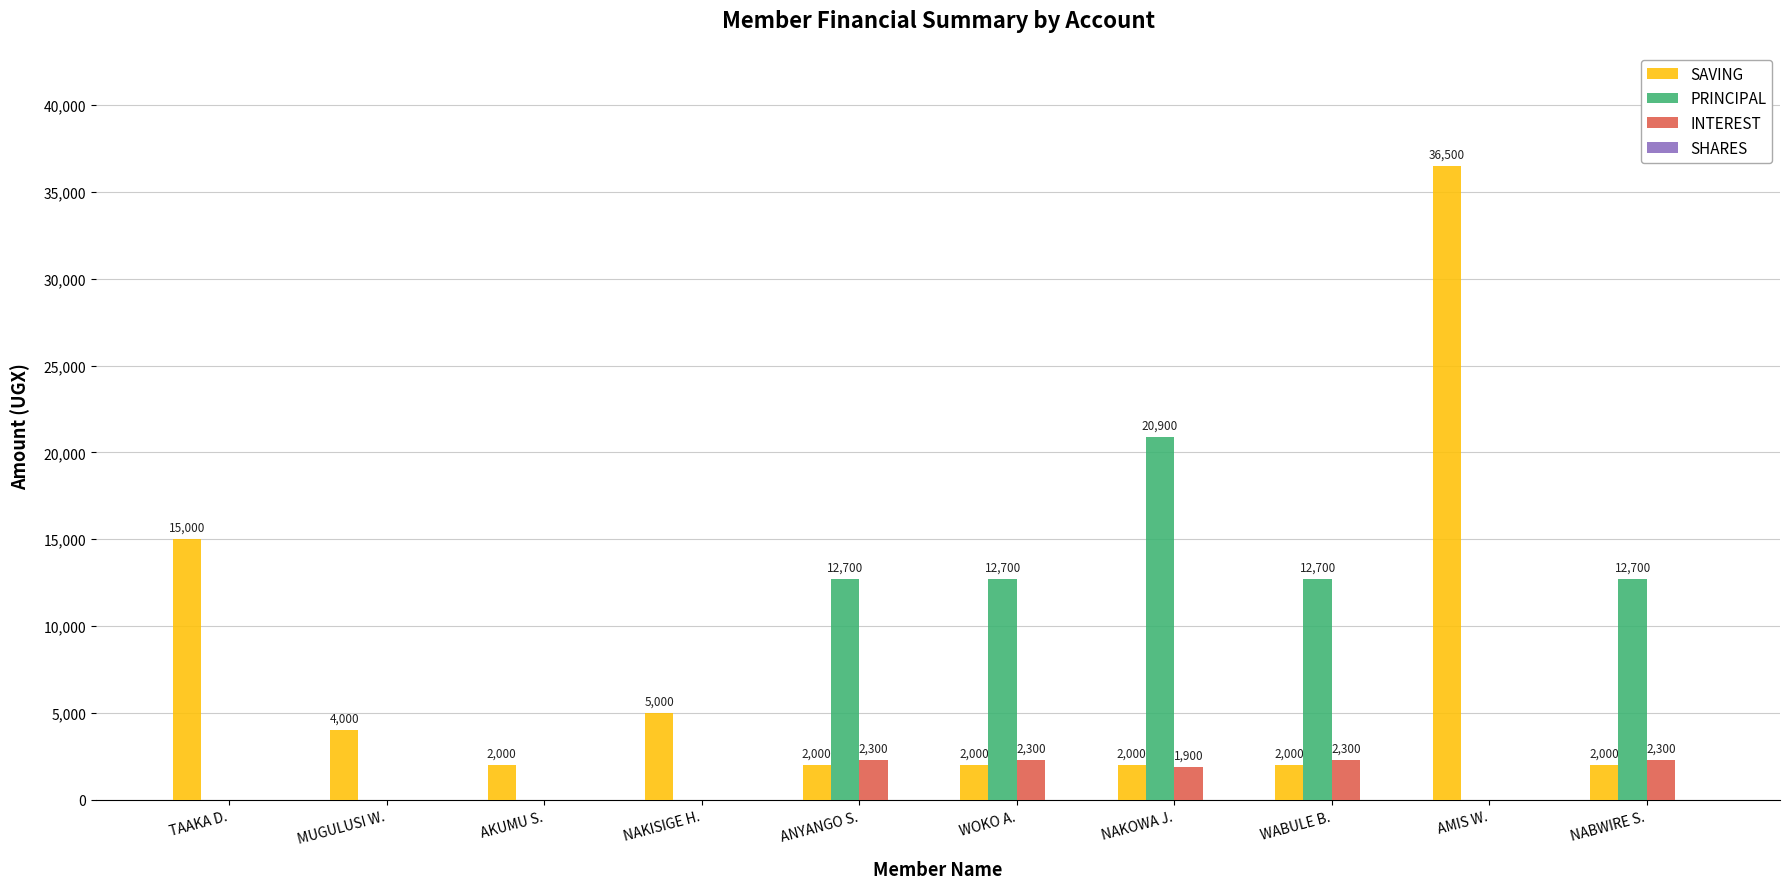

Read the INTEREST value at WABULE B., to the nearest 10.

2300